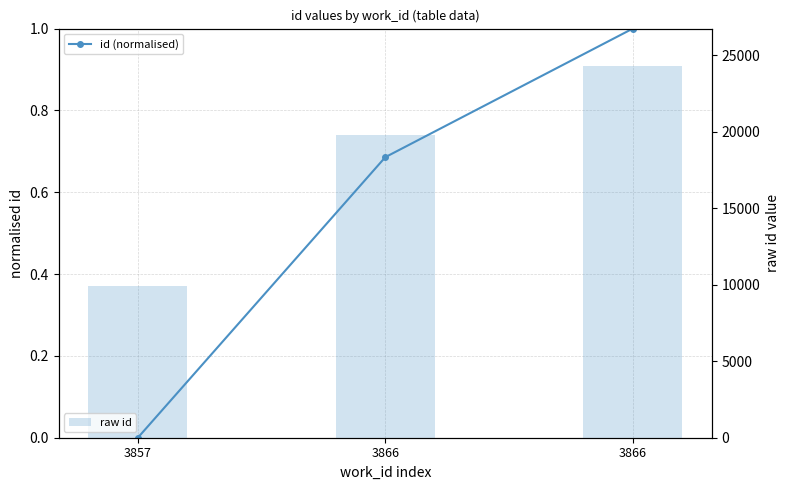

What is the difference between the highest and lowest values at 3857?

9907.0